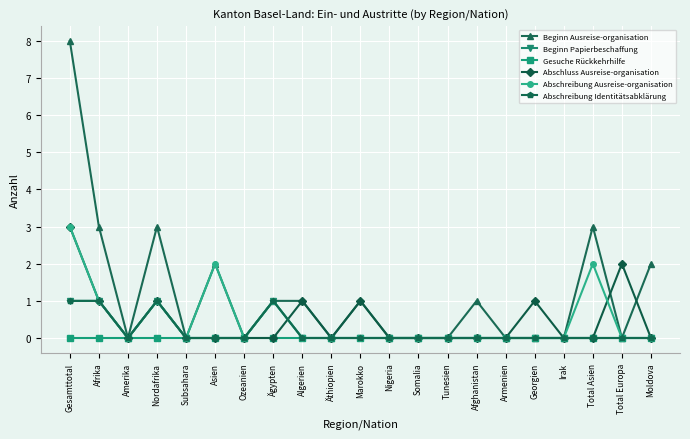

Is this an area chart (filled region under the line)?

No